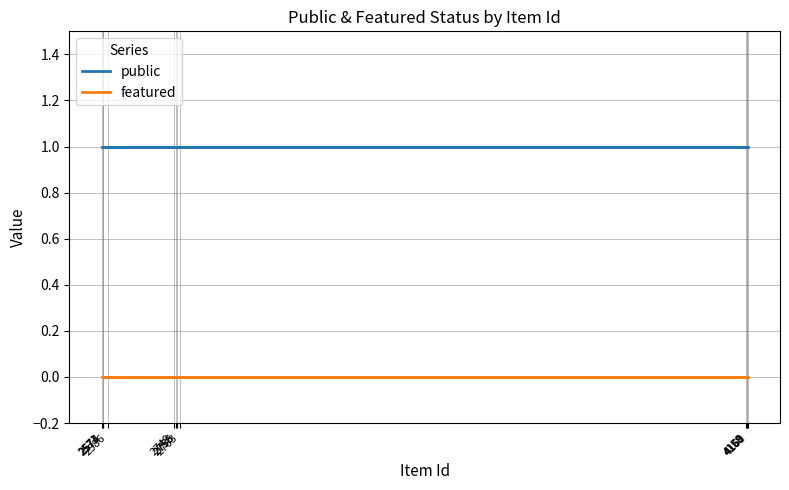

How many lines are shown in the chart?

2